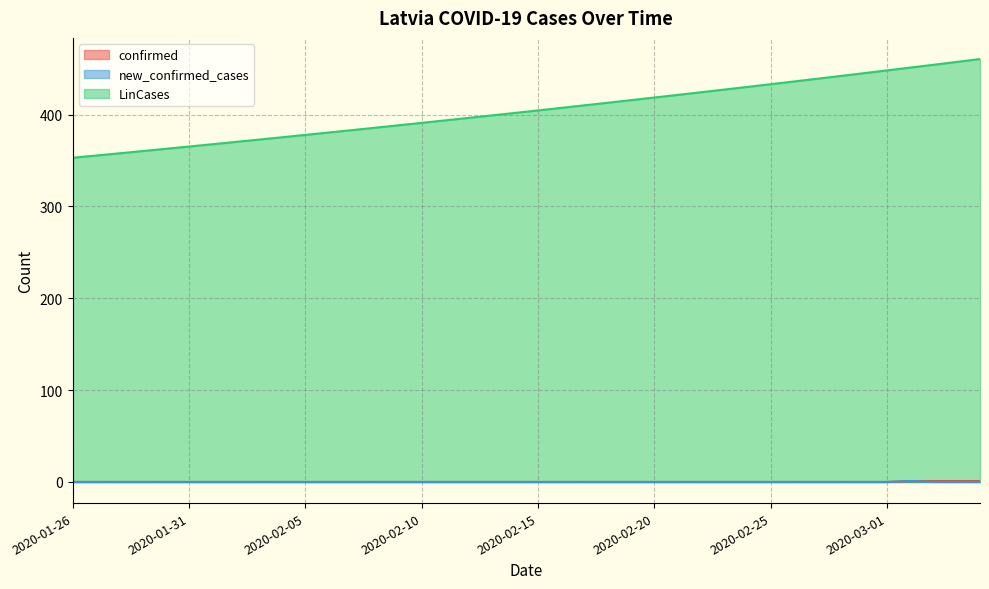

Reading left to right, what are all the values shown in this chart?

confirmed: 2020-01-26=0.0	2020-01-27=0.0	2020-01-28=0.0	2020-01-29=0.0	2020-01-30=0.0	2020-01-31=0.0	2020-02-01=0.0	2020-02-02=0.0	2020-02-03=0.0	2020-02-04=0.0	2020-02-05=0.0	2020-02-06=0.0	2020-02-07=0.0	2020-02-08=0.0	2020-02-09=0.0	2020-02-10=0.0	2020-02-11=0.0	2020-02-12=0.0	2020-02-13=0.0	2020-02-14=0.0	2020-02-15=0.0	2020-02-16=0.0	2020-02-17=0.0	2020-02-18=0.0	2020-02-19=0.0	2020-02-20=0.0	2020-02-21=0.0	2020-02-22=0.0	2020-02-23=0.0	2020-02-24=0.0	2020-02-25=0.0	2020-02-26=0.0	2020-02-27=0.0	2020-02-28=0.0	2020-02-29=0.0	2020-03-01=0.0	2020-03-02=1.0	2020-03-03=1.0	2020-03-04=1.0	2020-03-05=1.0
new_confirmed_cases: 2020-01-26=0.0	2020-01-27=0.0	2020-01-28=0.0	2020-01-29=0.0	2020-01-30=0.0	2020-01-31=0.0	2020-02-01=0.0	2020-02-02=0.0	2020-02-03=0.0	2020-02-04=0.0	2020-02-05=0.0	2020-02-06=0.0	2020-02-07=0.0	2020-02-08=0.0	2020-02-09=0.0	2020-02-10=0.0	2020-02-11=0.0	2020-02-12=0.0	2020-02-13=0.0	2020-02-14=0.0	2020-02-15=0.0	2020-02-16=0.0	2020-02-17=0.0	2020-02-18=0.0	2020-02-19=0.0	2020-02-20=0.0	2020-02-21=0.0	2020-02-22=0.0	2020-02-23=0.0	2020-02-24=0.0	2020-02-25=0.0	2020-02-26=0.0	2020-02-27=0.0	2020-02-28=0.0	2020-02-29=0.0	2020-03-01=0.0	2020-03-02=1.0	2020-03-03=0.0	2020-03-04=0.0	2020-03-05=0.0
LinCases: 2020-01-26=353.1	2020-01-27=355.5	2020-01-28=357.9	2020-01-29=360.4	2020-01-30=362.8	2020-01-31=365.3	2020-02-01=367.8	2020-02-02=370.3	2020-02-03=372.9	2020-02-04=375.4	2020-02-05=378.0	2020-02-06=380.6	2020-02-07=383.2	2020-02-08=385.8	2020-02-09=388.4	2020-02-10=391.1	2020-02-11=393.8	2020-02-12=396.4	2020-02-13=399.2	2020-02-14=401.9	2020-02-15=404.6	2020-02-16=407.4	2020-02-17=410.2	2020-02-18=413.0	2020-02-19=415.8	2020-02-20=418.7	2020-02-21=421.5	2020-02-22=424.4	2020-02-23=427.3	2020-02-24=430.2	2020-02-25=433.2	2020-02-26=436.2	2020-02-27=439.1	2020-02-28=442.1	2020-02-29=445.2	2020-03-01=448.2	2020-03-02=451.3	2020-03-03=454.4	2020-03-04=457.5	2020-03-05=460.6